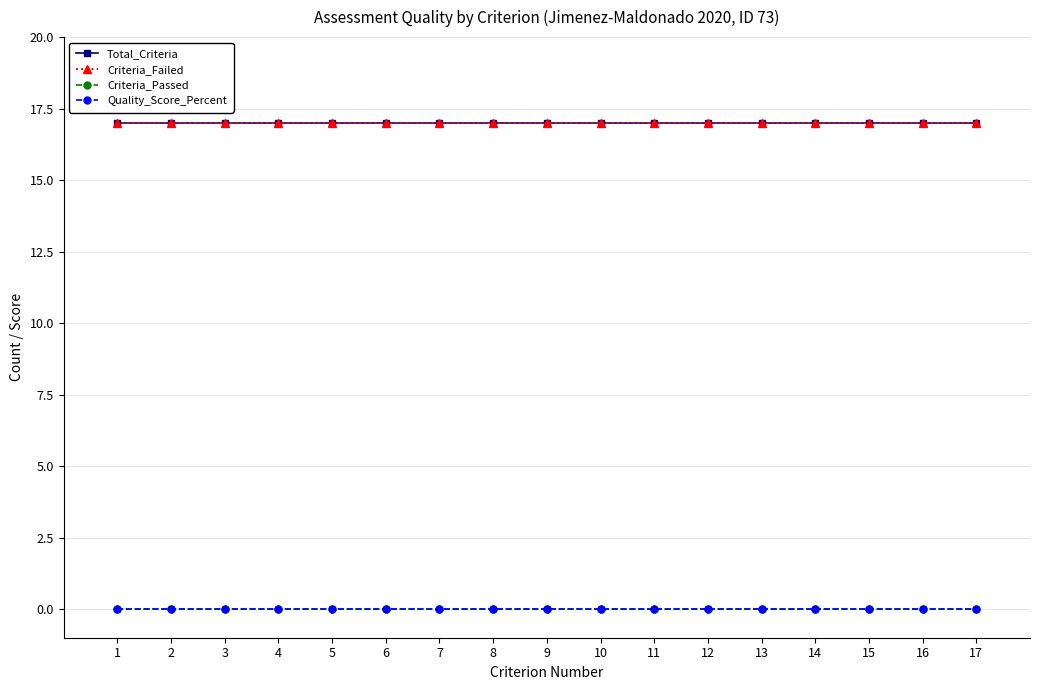

At which category is the sum across all series the highest?

1